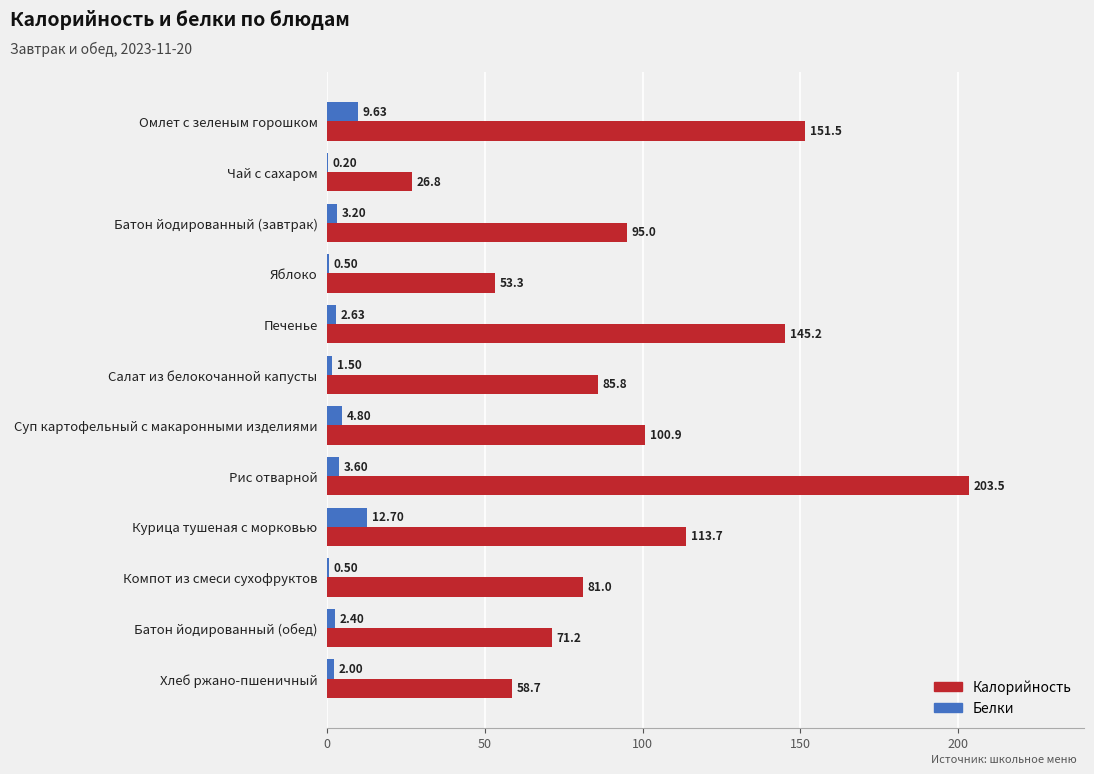

How many data points does each series have?

12